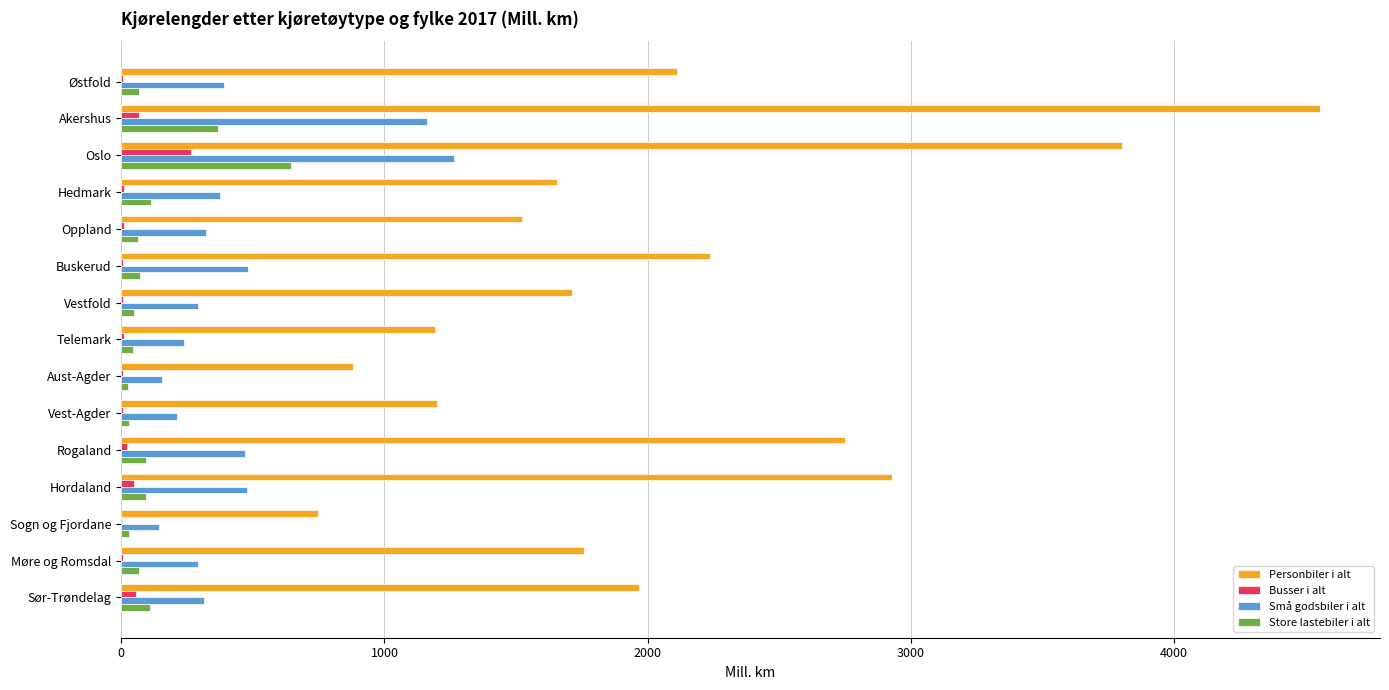

Between Akershus and Hedmark, which series saw the biggest shift?

Personbiler i alt